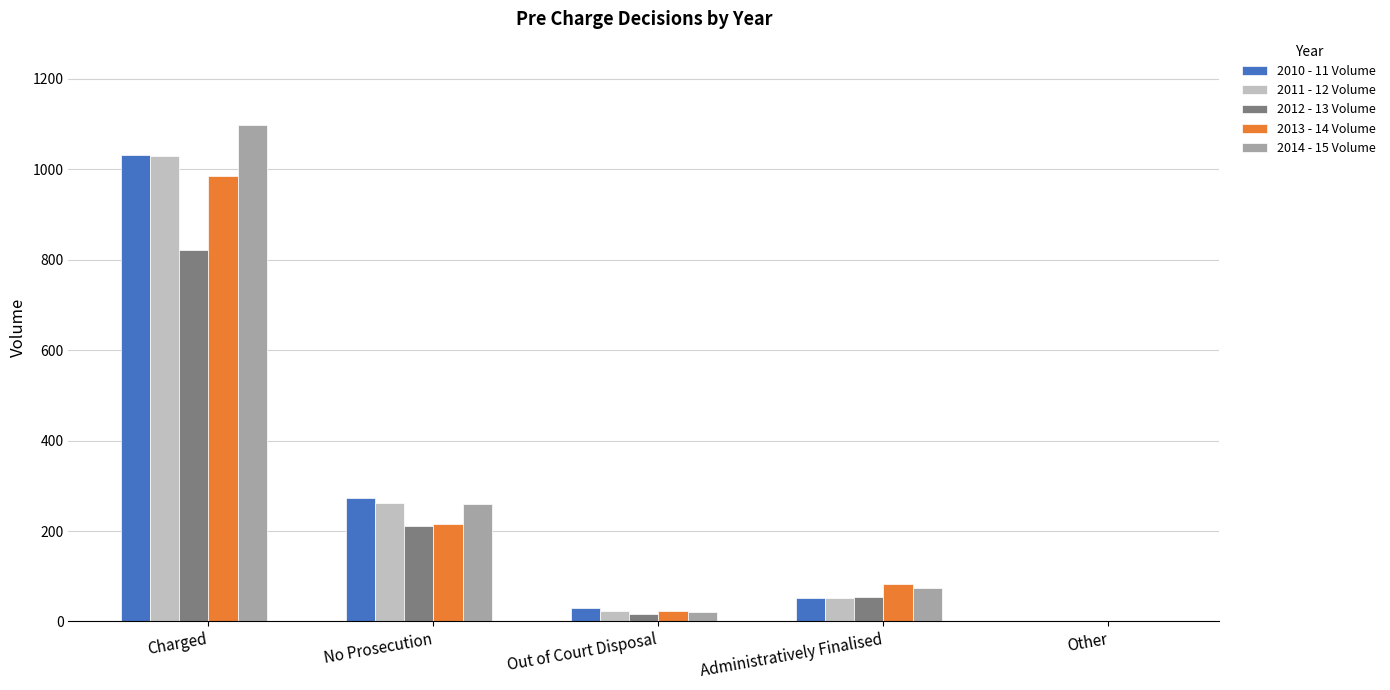

What is the spread (max minus min) of values at Charged?

276